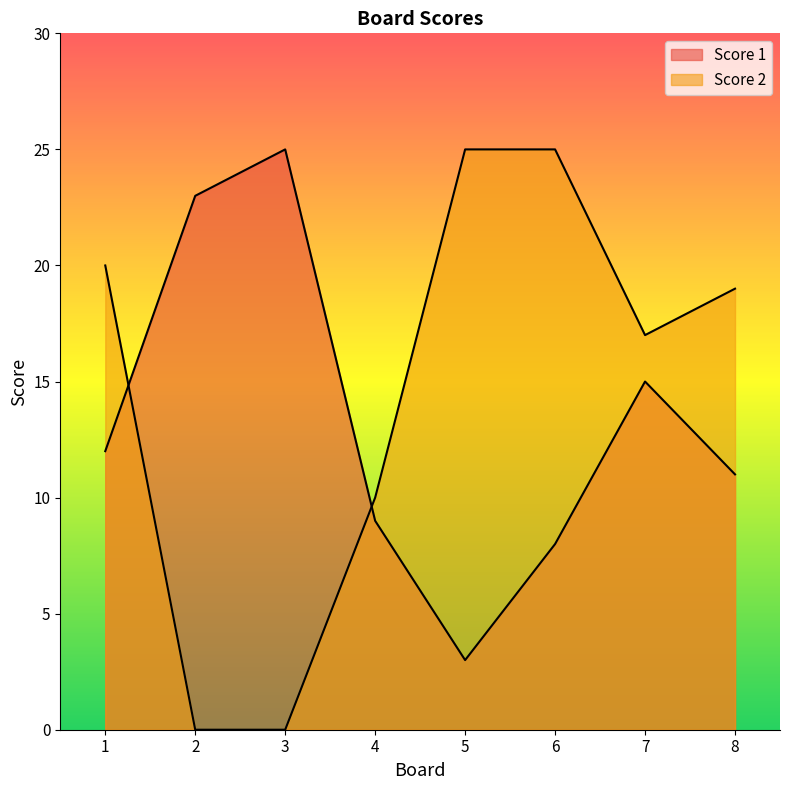

Reading right to left, extract all data points from this chart.

Score 1: 11	15	8	3	9	25	23	12
Score 2: 19	17	25	25	10	0	0	20